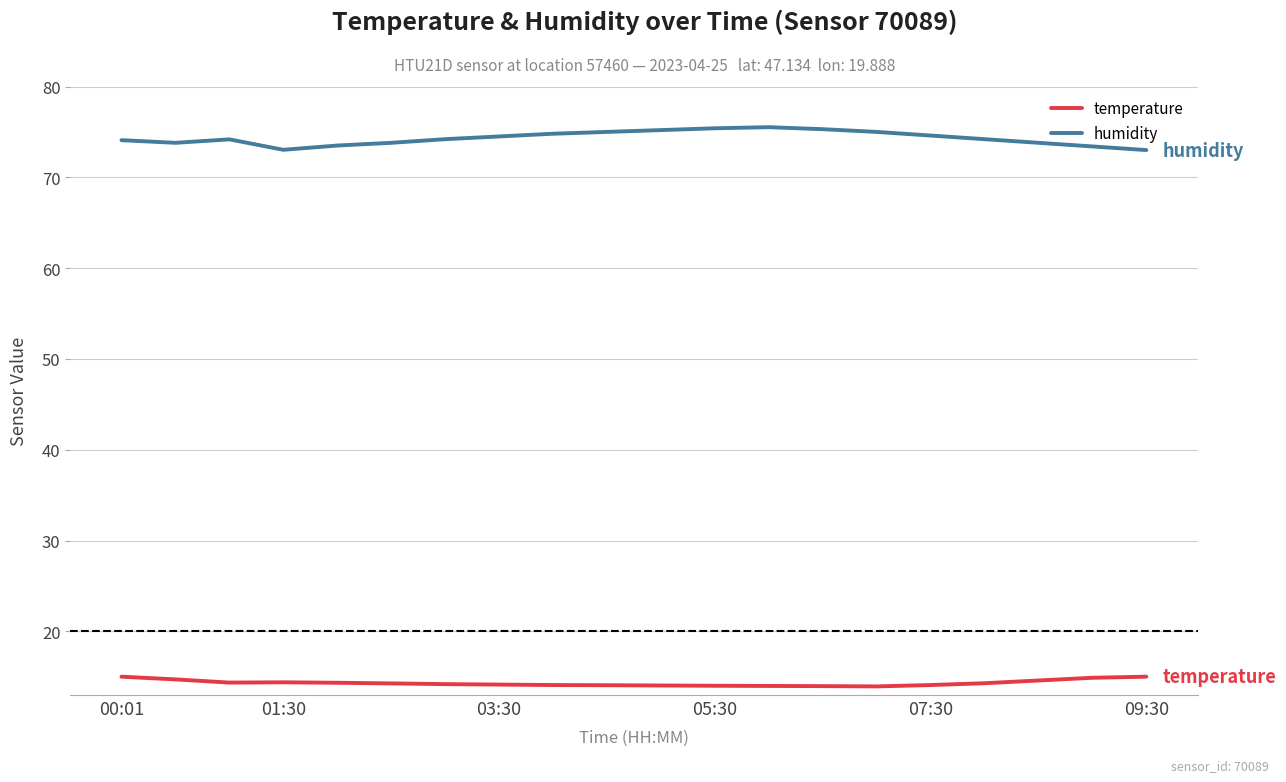

In temperature, how many points are higher than both neighbors (excluding endpoints)?

1